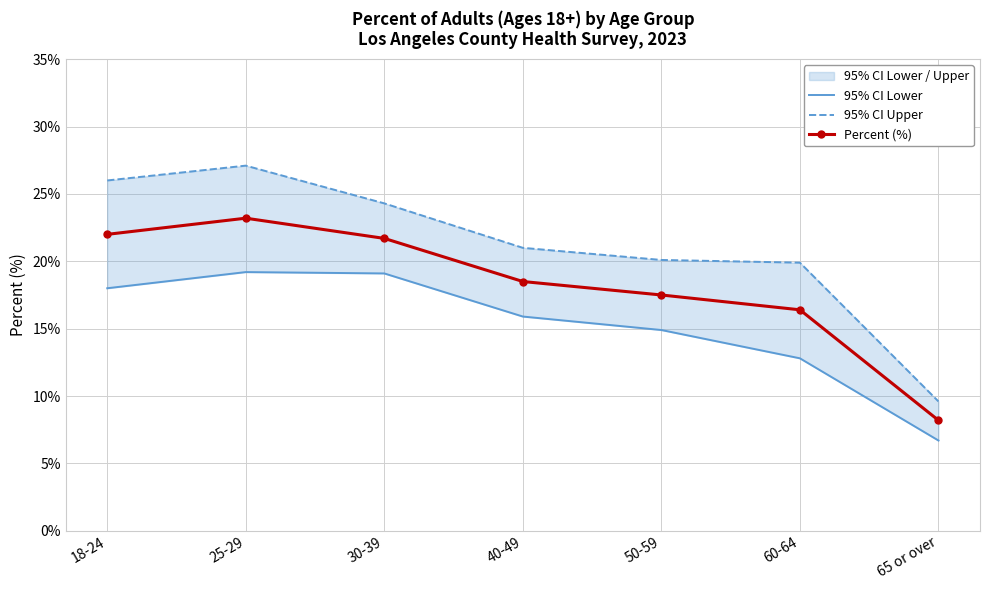

True or false: 95% CI Lower has more than 0 interior local peaks.

True